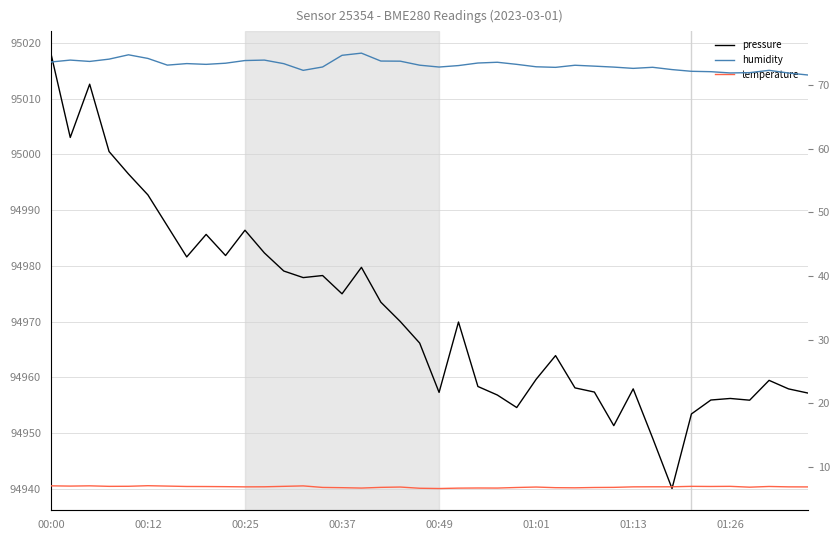

True or false: humidity and pressure cross at least once.

False